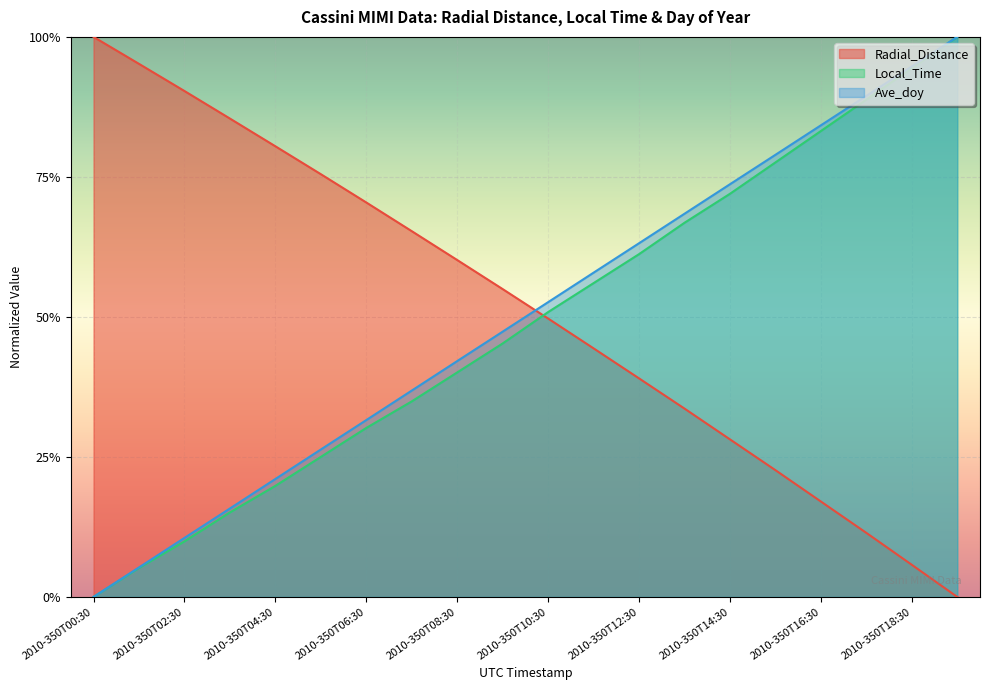

How many lines are shown in the chart?

3